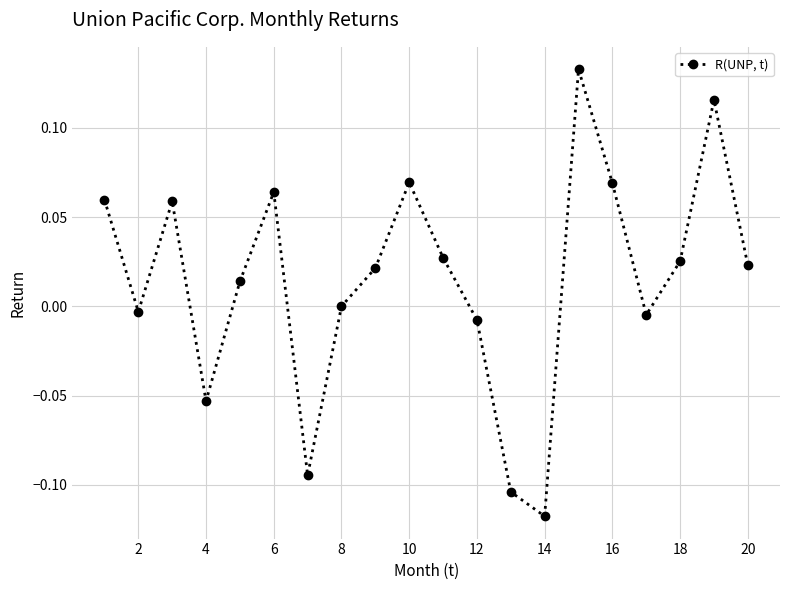

What is the difference between the maximum and minimum values?

0.3